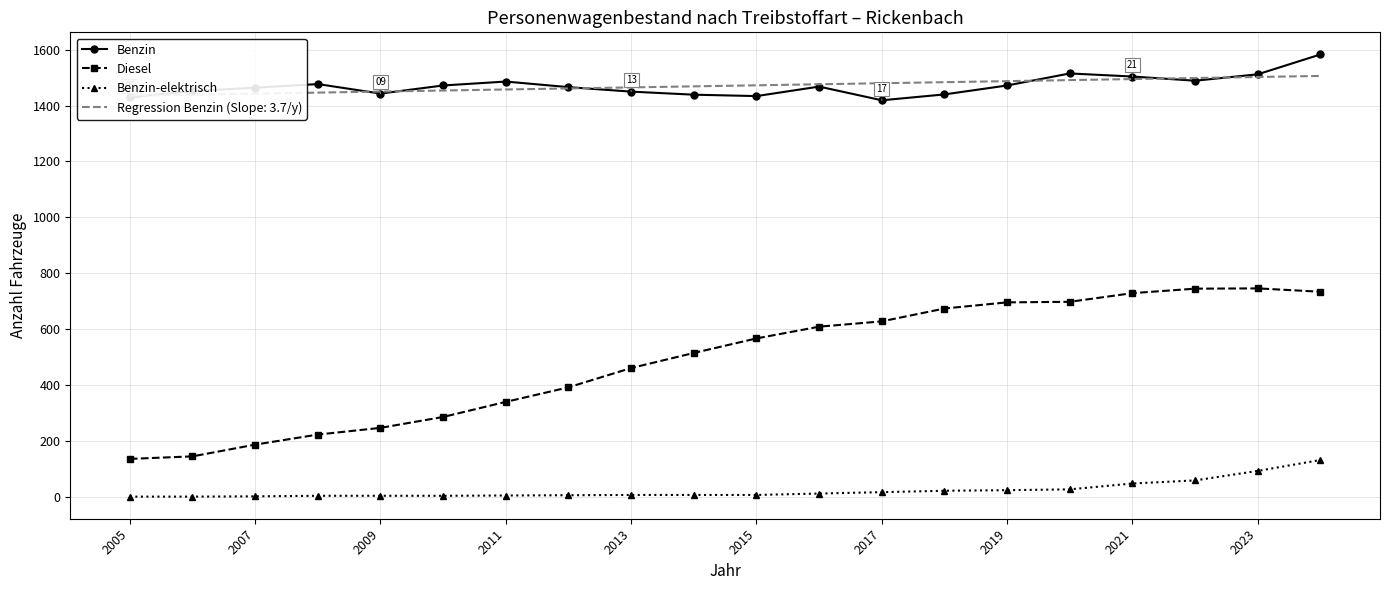

True or false: Benzin and Benzin-elektrisch cross at least once.

False